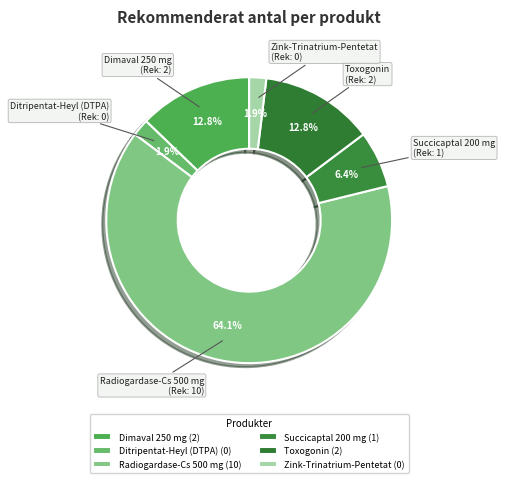

What is the largest slice in the pie chart?

Radiogardase-Cs 500 mg